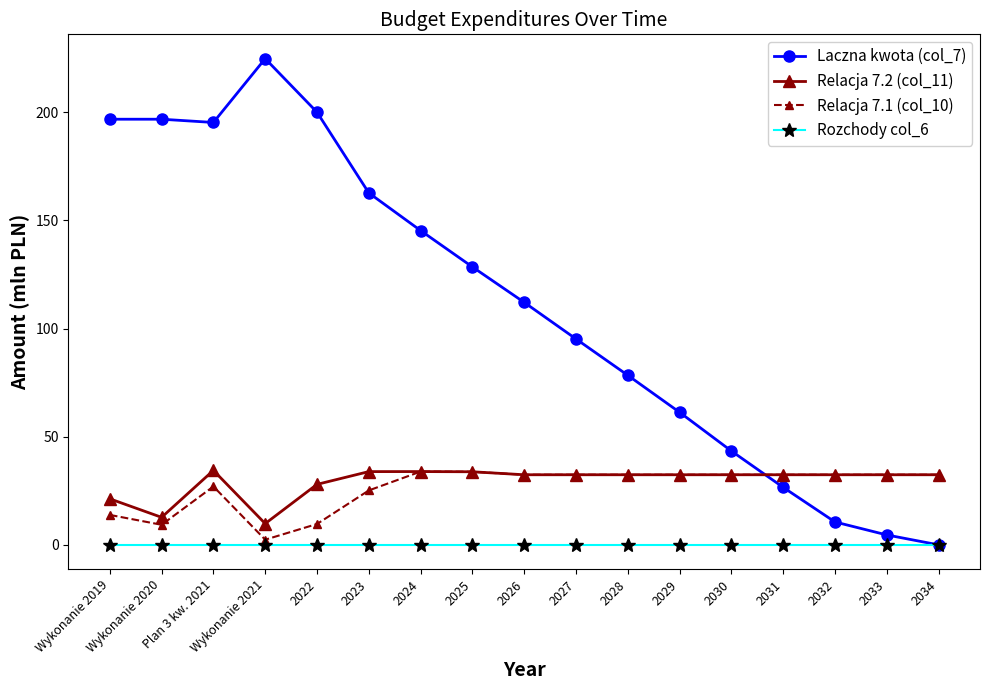

What value does the Laczna kwota (col_7) series have at 2025?

128.5